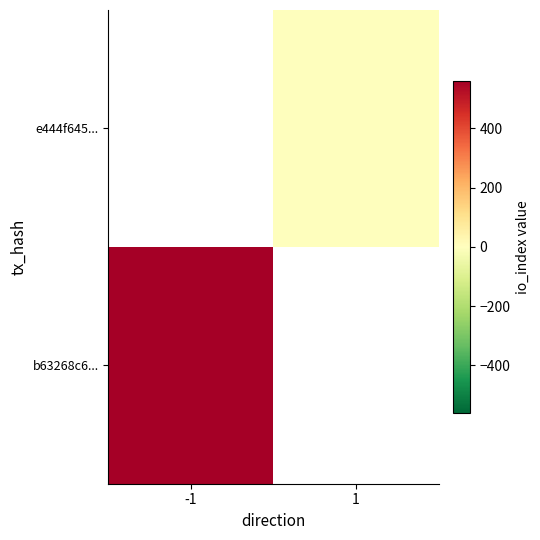

What is the smallest value displayed?

1.0